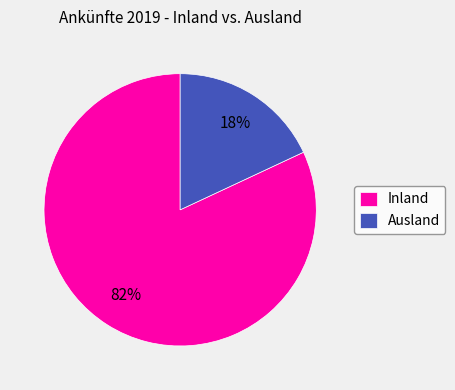

Do Ausland and Inland together represent more than half of the pie?

Yes